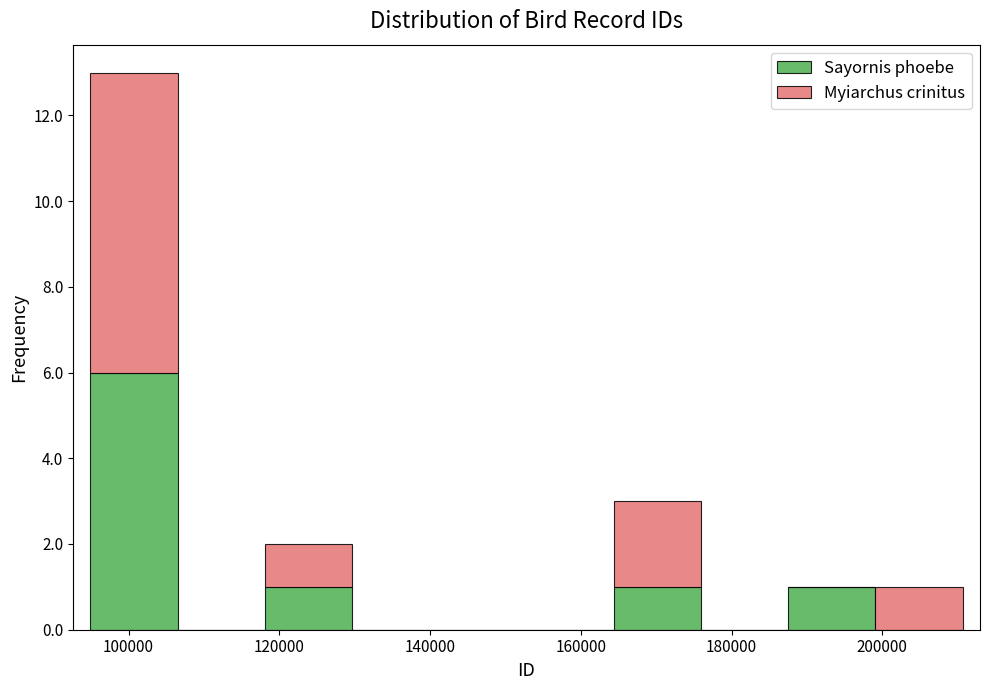

Reading left to right, list every stacked bar in this chart as the range it spans on the x-axis followed by its total height. Neither the bar edges nor the heights are printed on the chart, so give them approximately, as read against the axes.

94000 to 106000: 13
106000 to 118000: 0
118000 to 130000: 2
130000 to 142000: 0
142000 to 152000: 0
152000 to 164000: 0
164000 to 176000: 3
176000 to 188000: 0
188000 to 200000: 1
200000 to 210000: 1